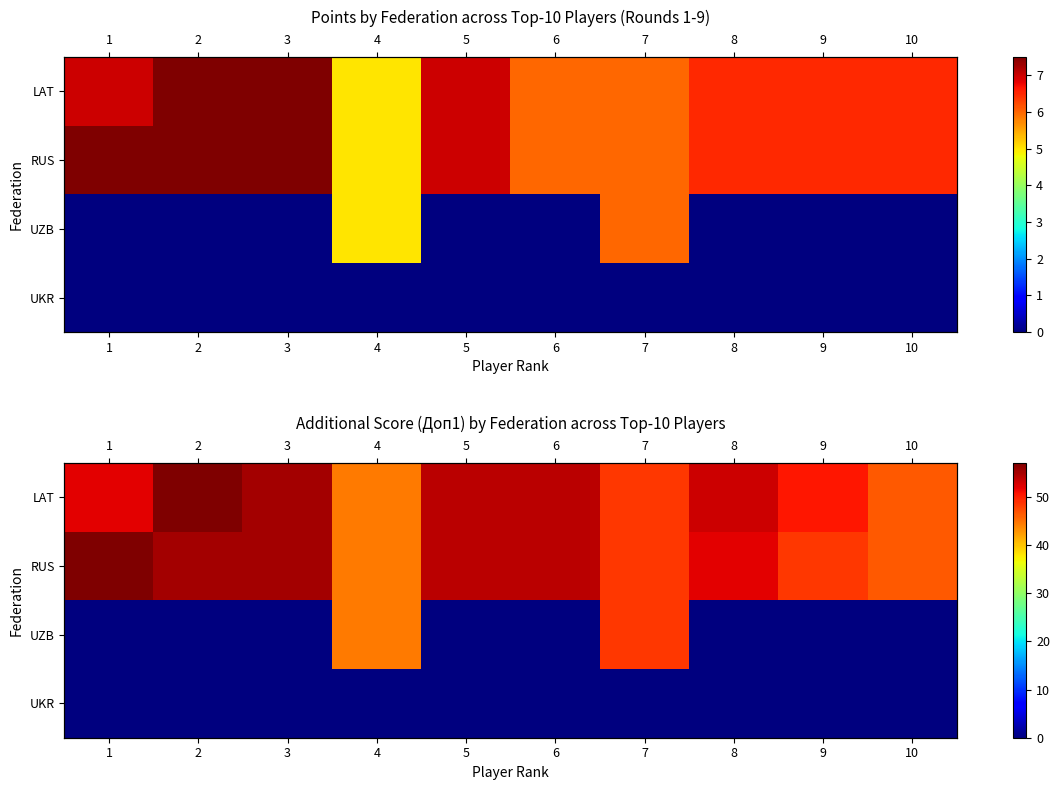

Rank the series at 5 from highest to lowest value.

LAT, RUS, UZB, UKR